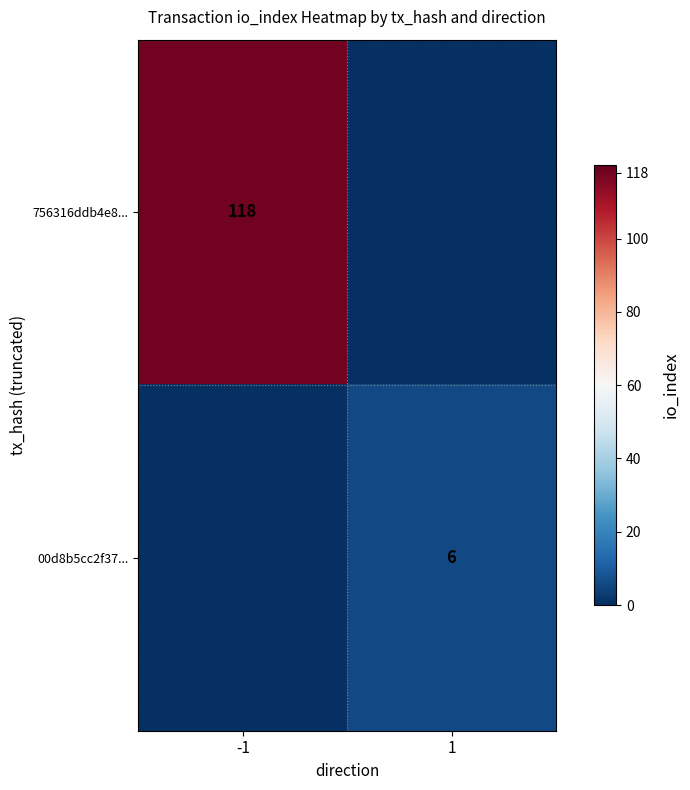

The value of 756316ddb4e8... at -1 is 49. True or false?

False